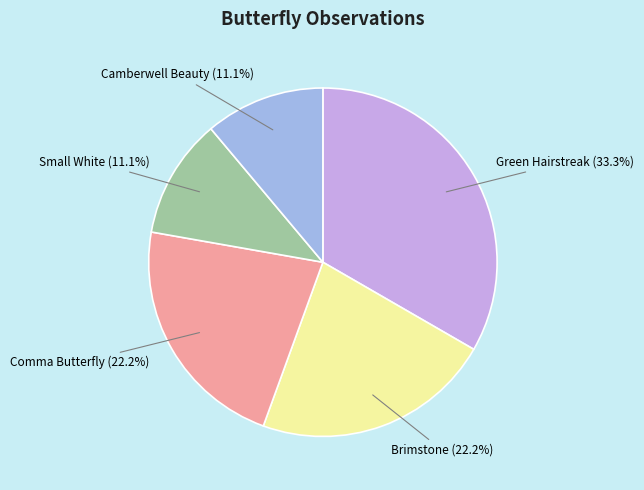

To the nearest percent, what percentage of the pie is Camberwell Beauty?

11%